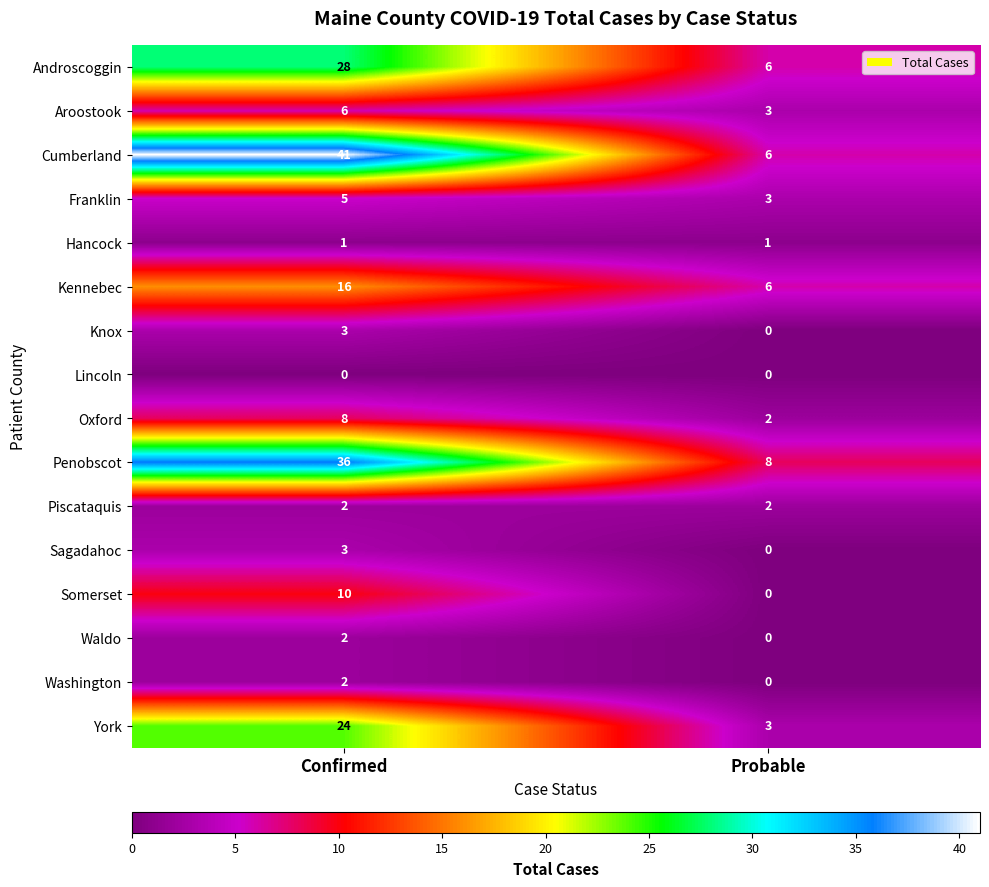

Which series has the largest total across all categories?

Cumberland